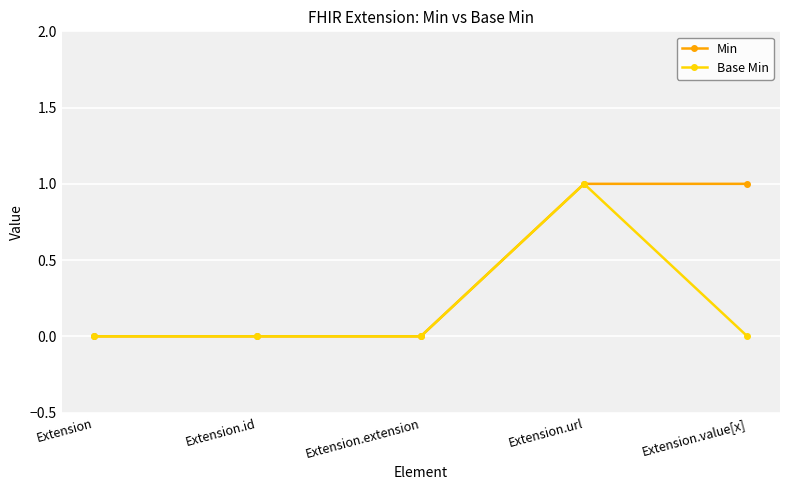

Rank the series at Extension.value[x] from highest to lowest value.

Min, Base Min